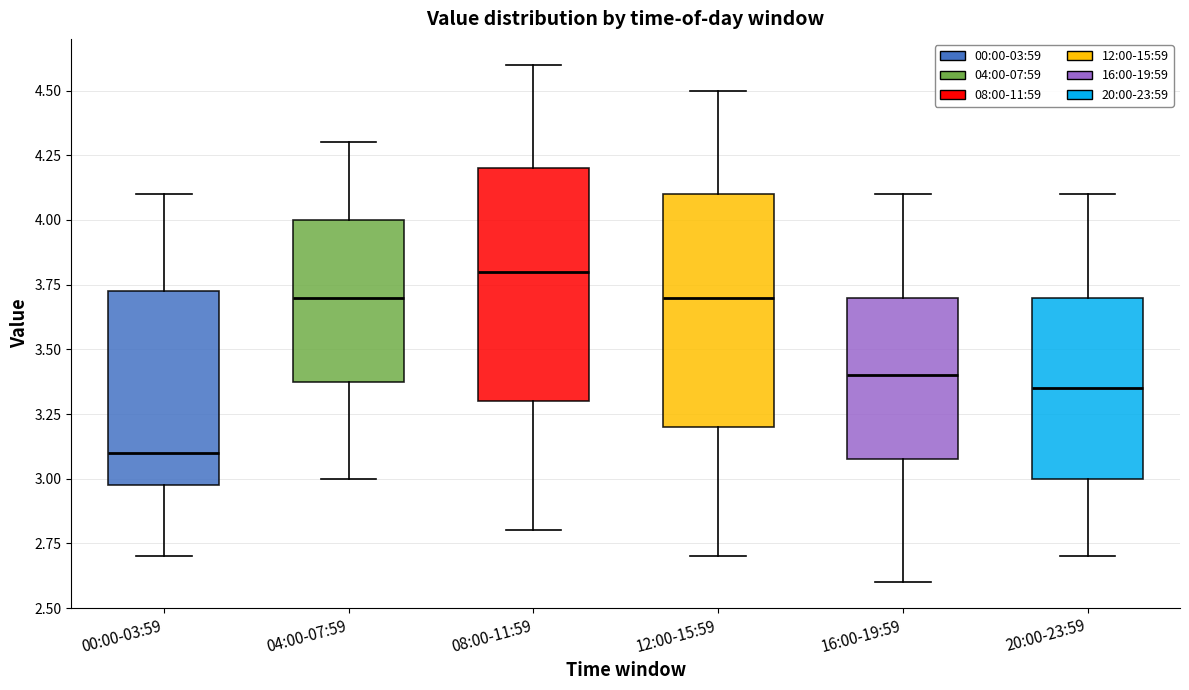

Reading left to right, read every box against the y-axis: the position of its median line, the range the box covers, and the ends of its whiskers. The values are not printed on the chart, so give them approximately, as read against the axis.

00:00-03:59: median 3.10, box 3.00 to 3.75, whiskers 2.70 to 4.10
04:00-07:59: median 3.70, box 3.40 to 4.00, whiskers 3.00 to 4.30
08:00-11:59: median 3.80, box 3.30 to 4.20, whiskers 2.80 to 4.60
12:00-15:59: median 3.70, box 3.20 to 4.10, whiskers 2.70 to 4.50
16:00-19:59: median 3.40, box 3.10 to 3.70, whiskers 2.60 to 4.10
20:00-23:59: median 3.35, box 3.00 to 3.70, whiskers 2.70 to 4.10